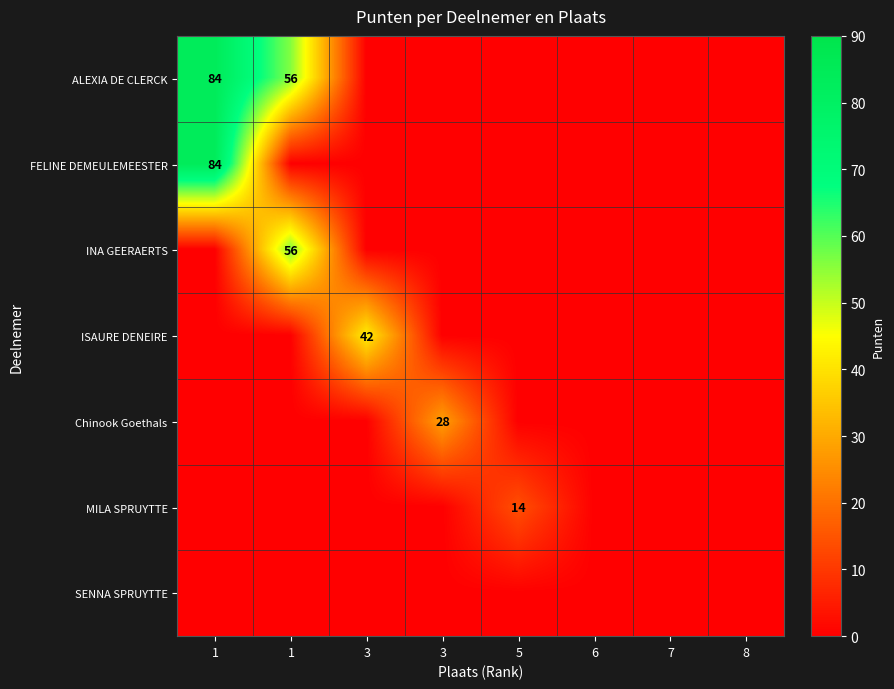

Which series has the largest total across all categories?

ALEXIA DE CLERCK